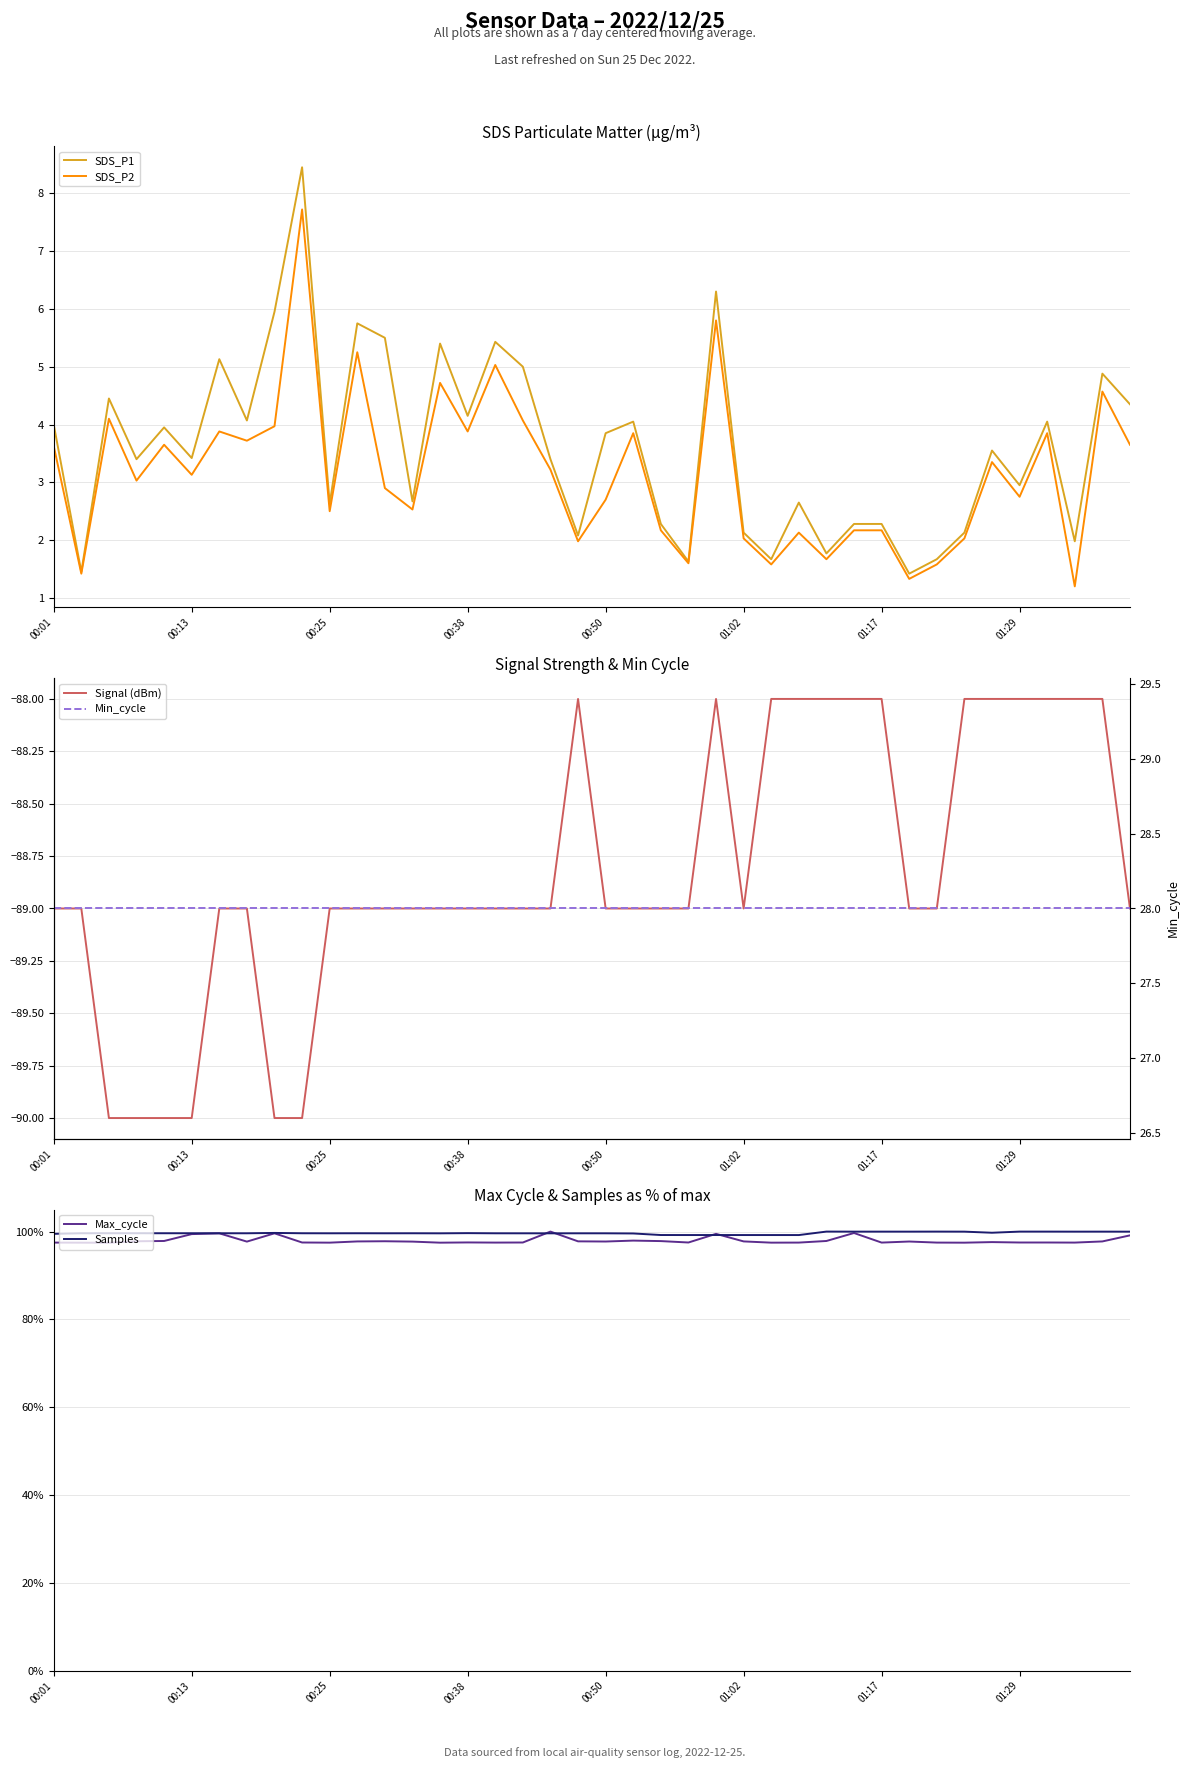

Where does the SDS_P1 series first go above 3?

00:01